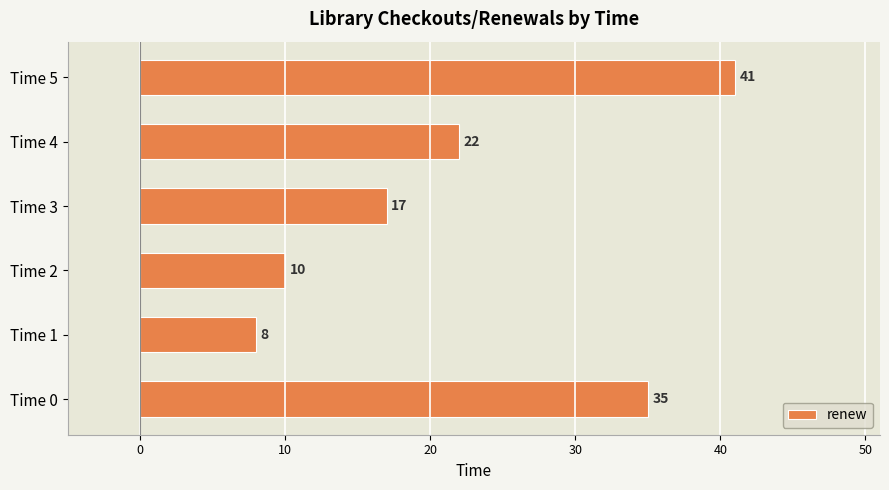

List the labels in order of value, smallest first.

Time 1, Time 2, Time 3, Time 4, Time 0, Time 5